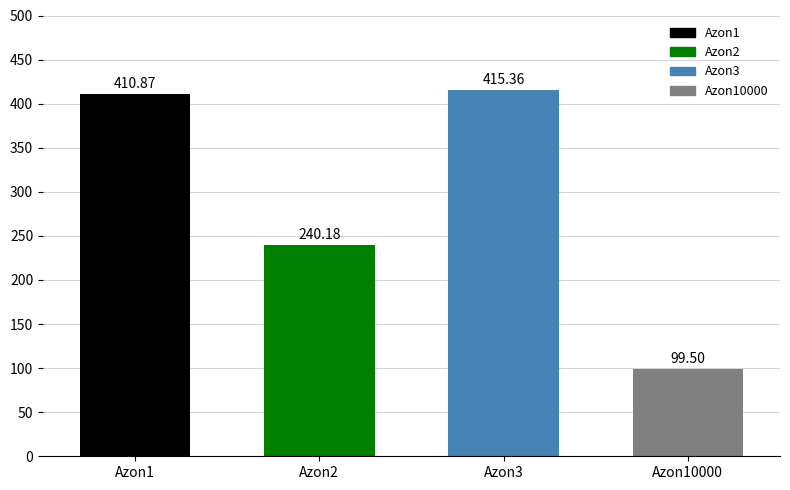

What is the change in value from Azon2 to Azon10000?

-140.7